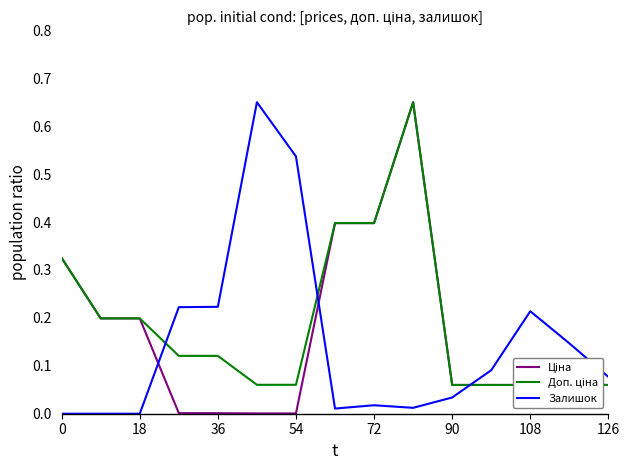

The Залишок series shows 0.0 at 18. True or false?

True